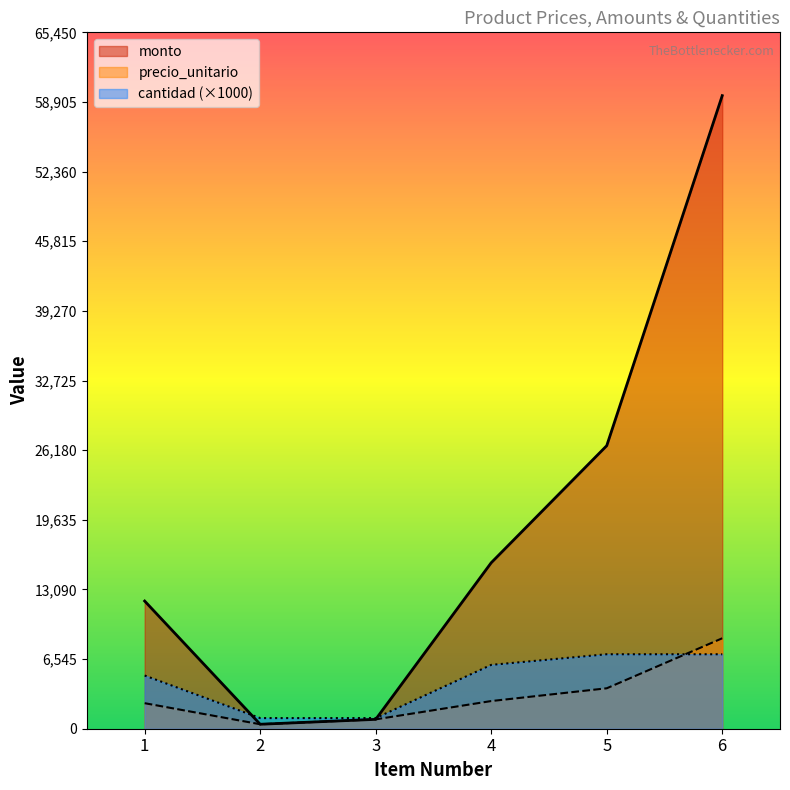

Does the chart display data point markers on the line(s)?

No